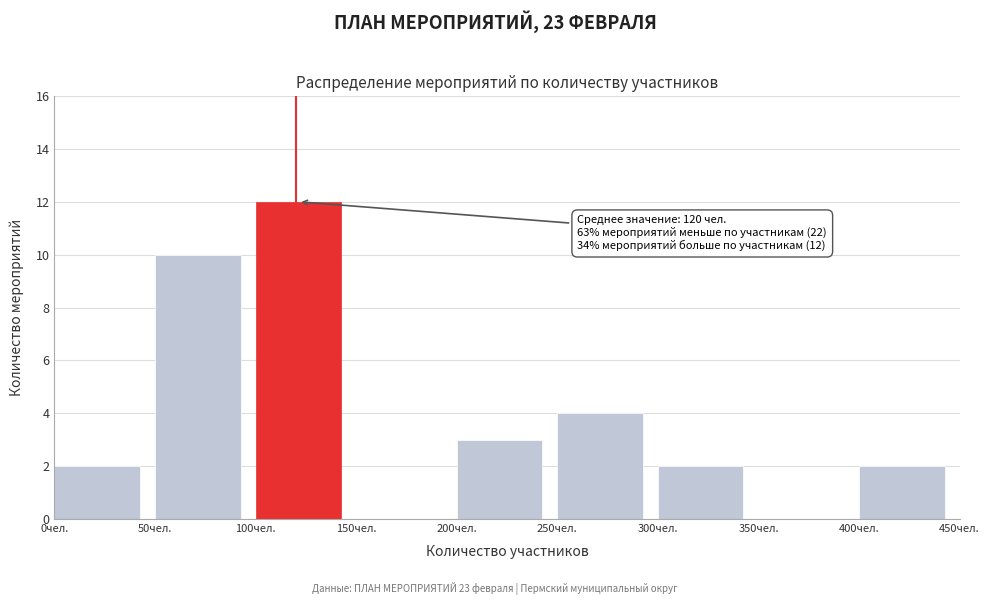

Which range on the x-axis has the tallest bar?

100 to 150